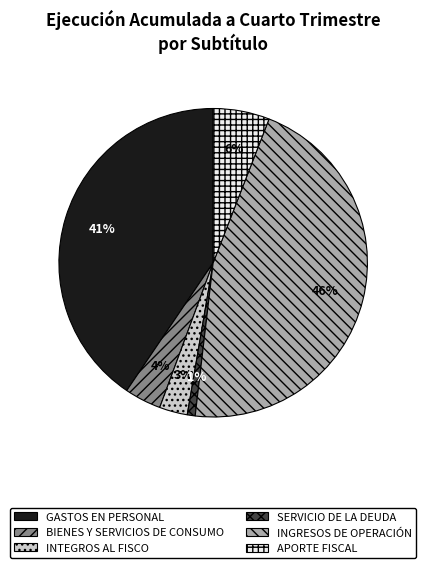

How many slices are in this pie chart?

6